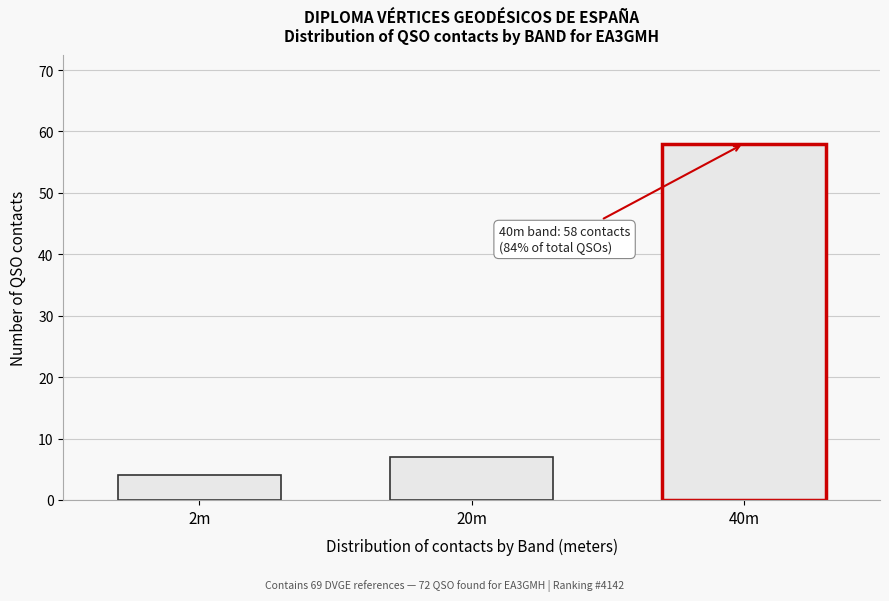

Reading right to left, list all the values displayed in this chart.

40m=58	20m=7	2m=4